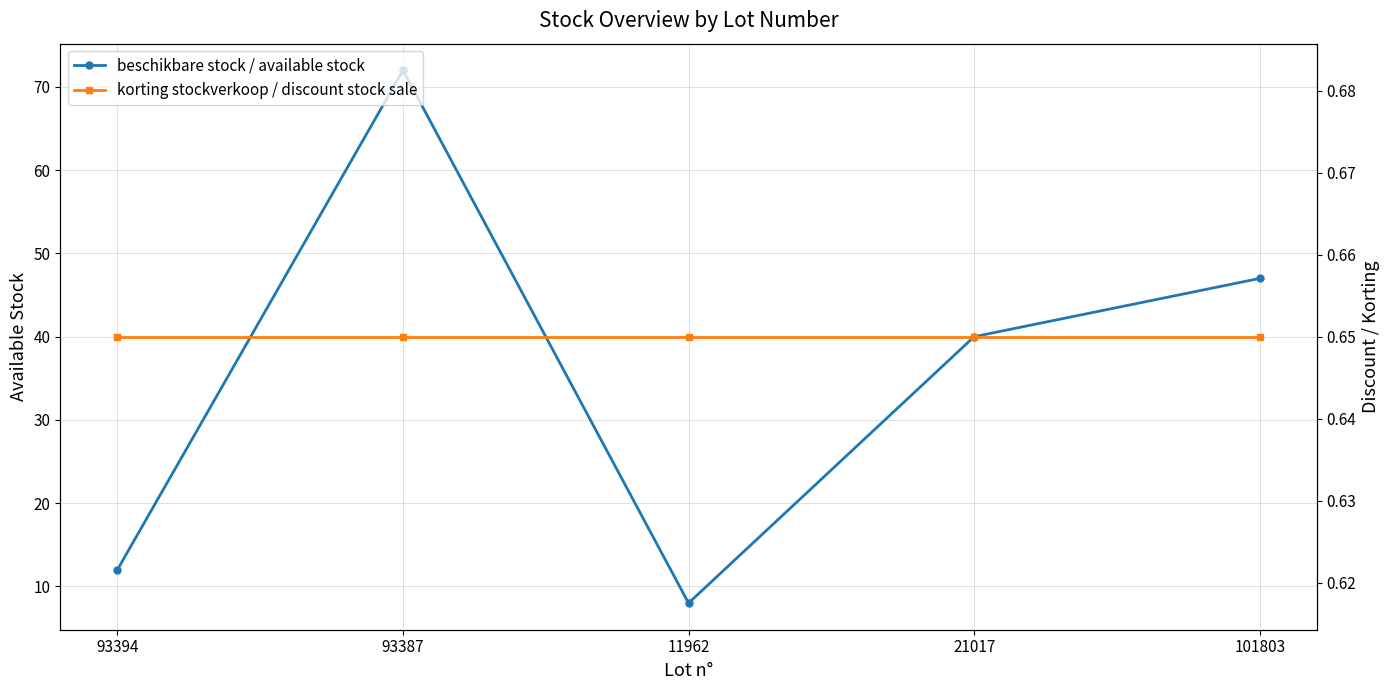

Which series has the largest range (max minus min)?

beschikbare stock / available stock